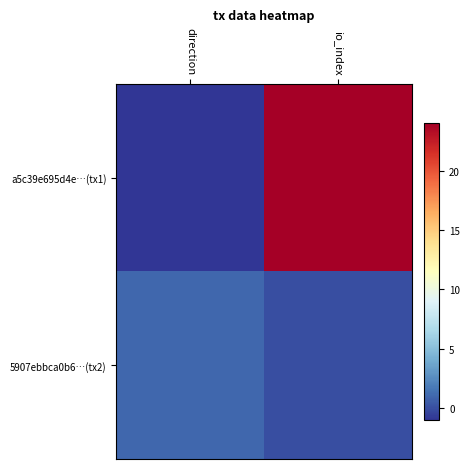

Which series has the largest range (max minus min)?

a5c39e695d4e…(tx1)